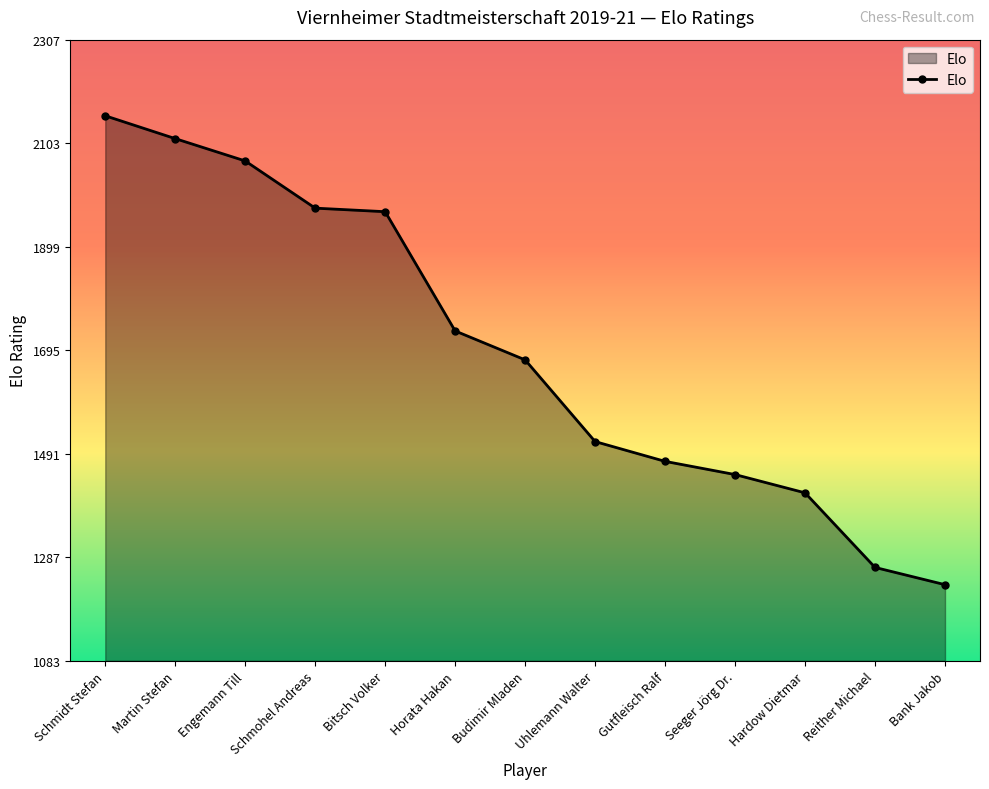

How many lines are shown in the chart?

1